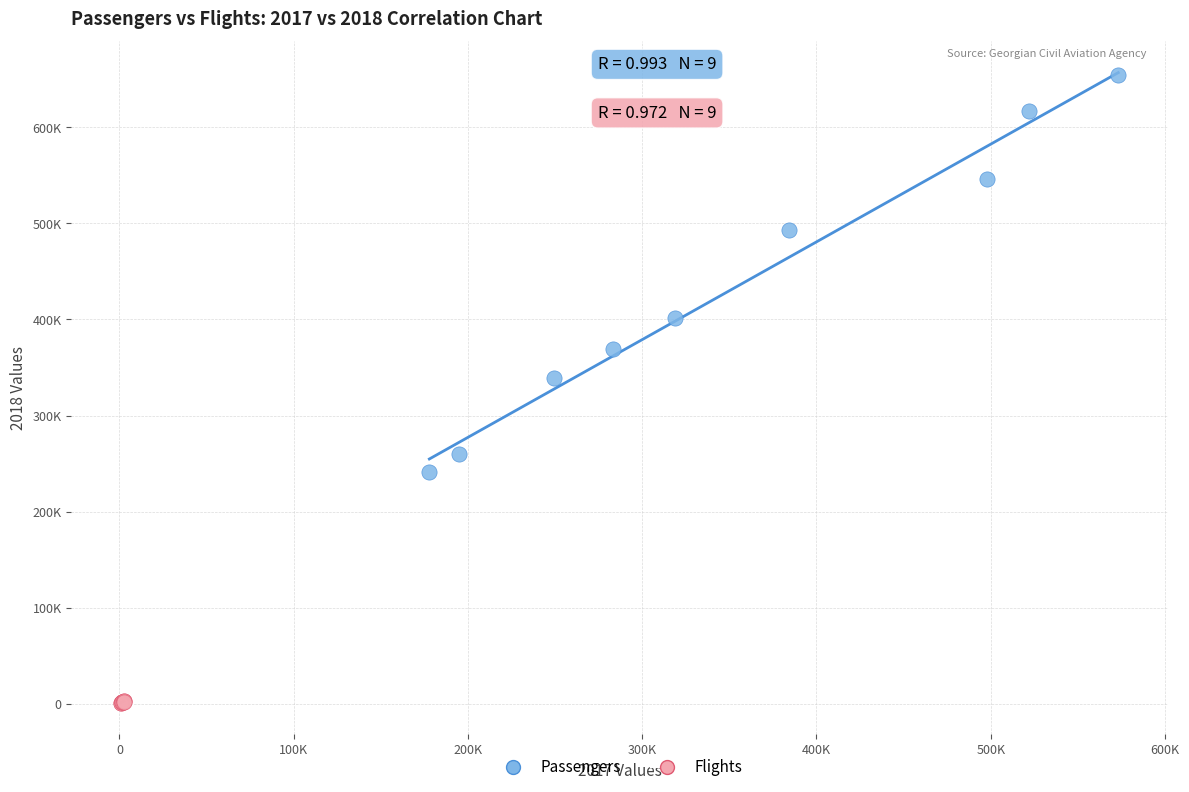

Which series reaches the minimum Y coordinate?

Flights